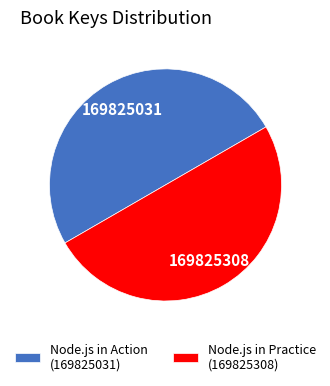

Is the sum of Node.js in Action (169825031) and Node.js in Practice (169825308) greater than half?

Yes